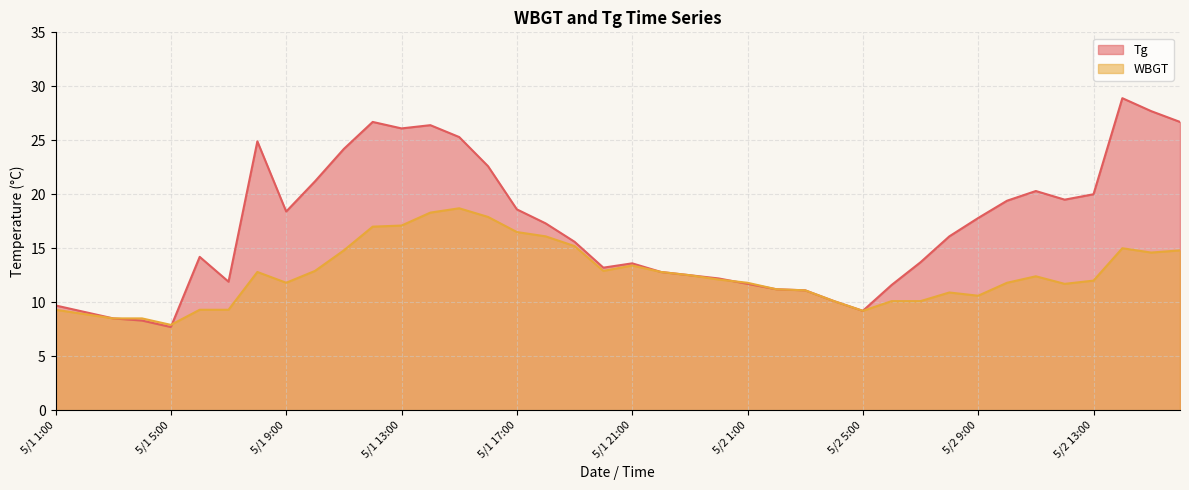

At which category does WBGT reach its first local valley?

5/1 5:00